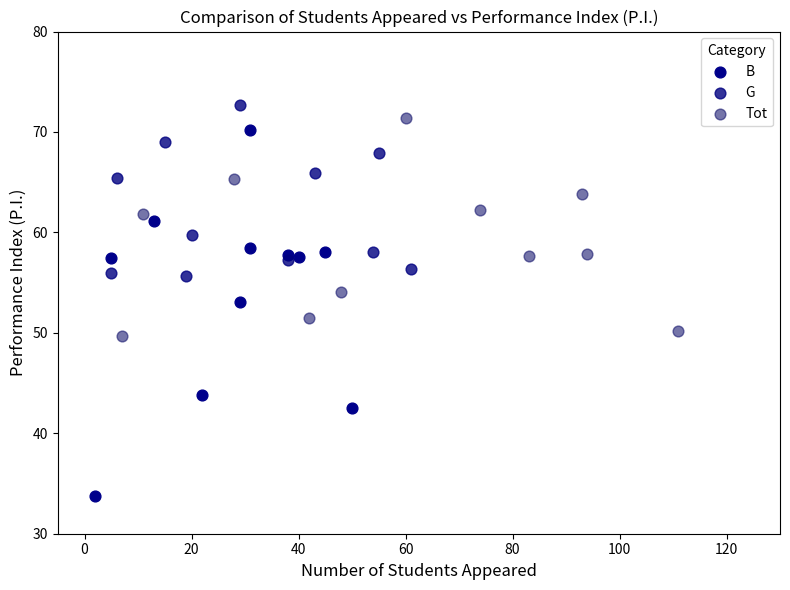

Which series has the widest spread of Y values?

B